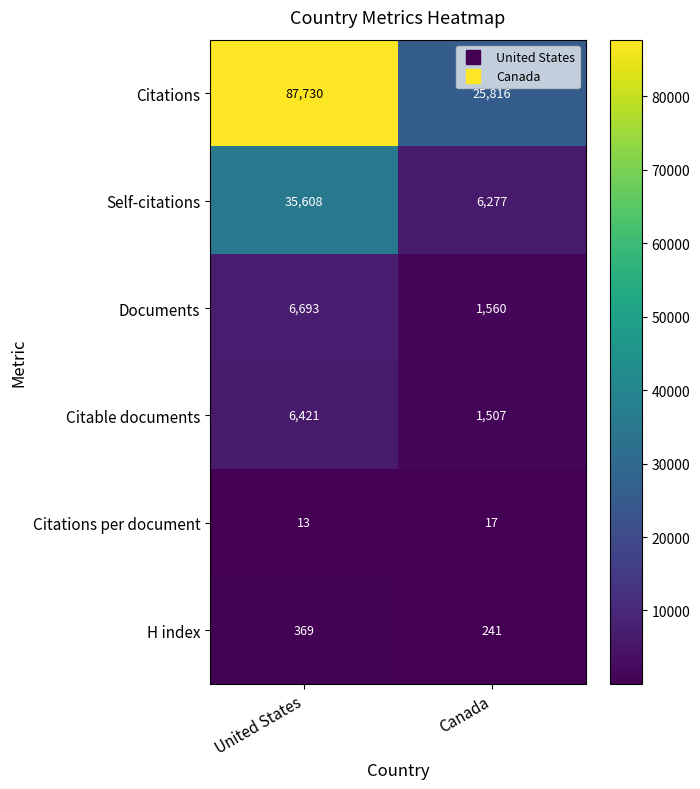

What is the minimum value for Citations per document?

13